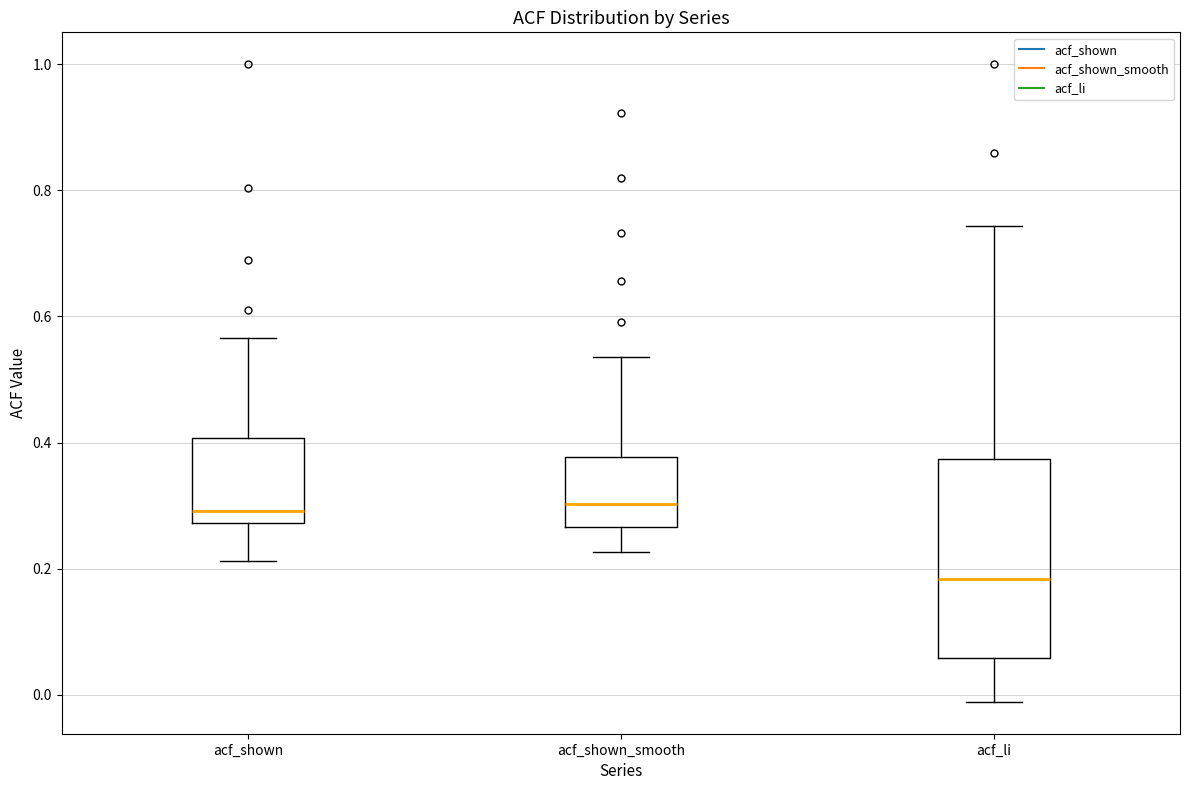

Reading left to right, read every box against the y-axis: the position of its median line, the range the box covers, and the ends of its whiskers. The values are not printed on the chart, so give them approximately, as read against the axis.

acf_shown: median 0.30, box 0.28 to 0.40, whiskers 0.22 to 0.56
acf_shown_smooth: median 0.30, box 0.26 to 0.38, whiskers 0.22 to 0.54
acf_li: median 0.18, box 0.06 to 0.38, whiskers -0.02 to 0.74